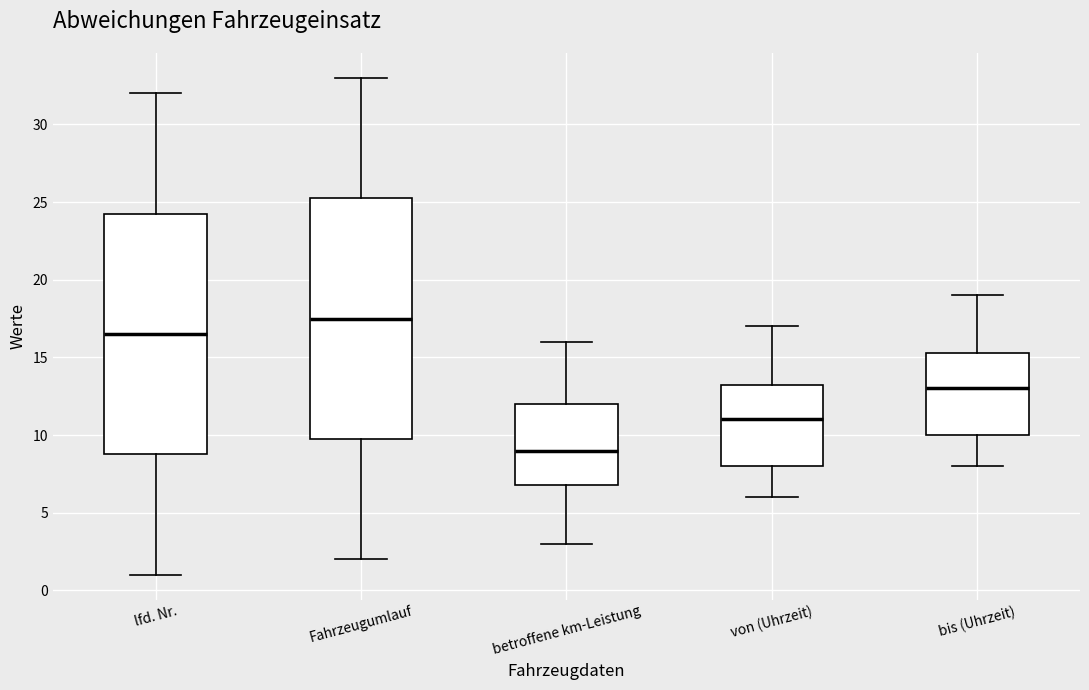

Reading left to right, read every box against the y-axis: the position of its median line, the range the box covers, and the ends of its whiskers. The values are not printed on the chart, so give them approximately, as read against the axis.

lfd. Nr.: median 16.5, box 9.0 to 24.5, whiskers 1.0 to 32.0
Fahrzeugumlauf: median 17.5, box 10.0 to 25.5, whiskers 2.0 to 33.0
betroffene km-Leistung: median 9.0, box 7.0 to 12.0, whiskers 3.0 to 16.0
von (Uhrzeit): median 11.0, box 8.0 to 13.5, whiskers 6.0 to 17.0
bis (Uhrzeit): median 13.0, box 10.0 to 15.5, whiskers 8.0 to 19.0